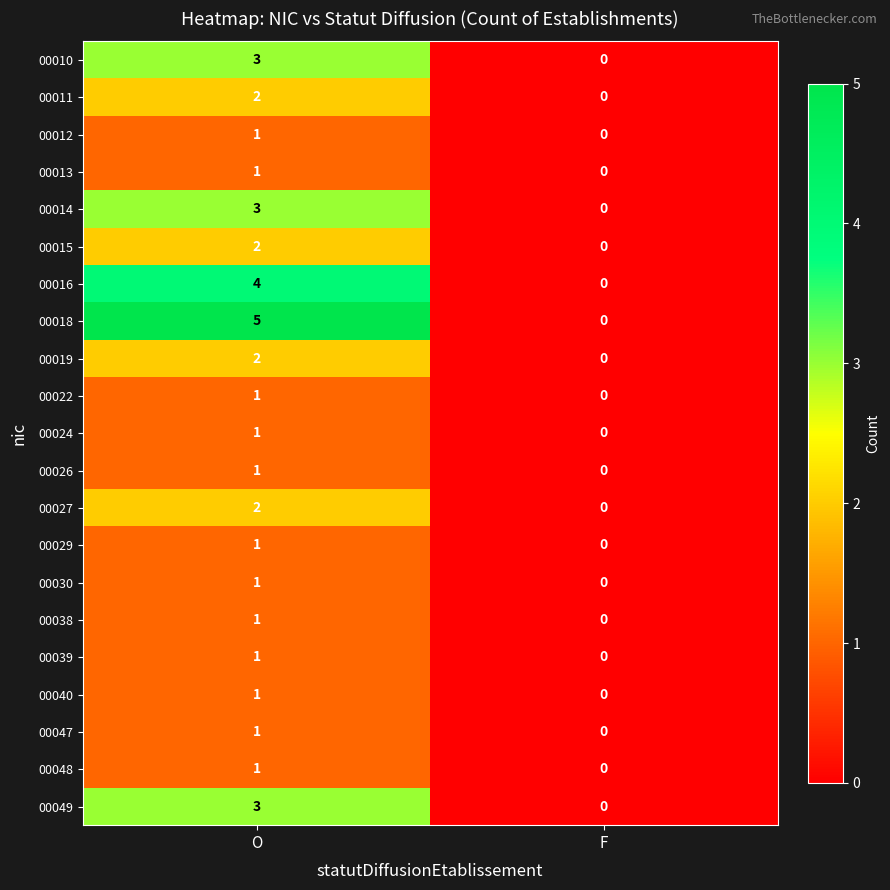

At which label is 00038 closest to 0?

F